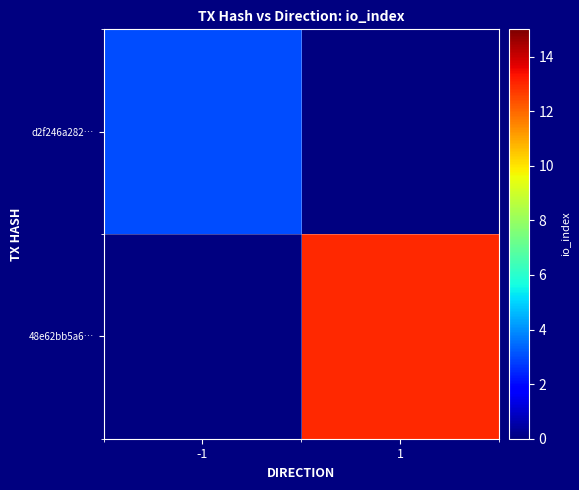

Count the number of categories in the chart.

2